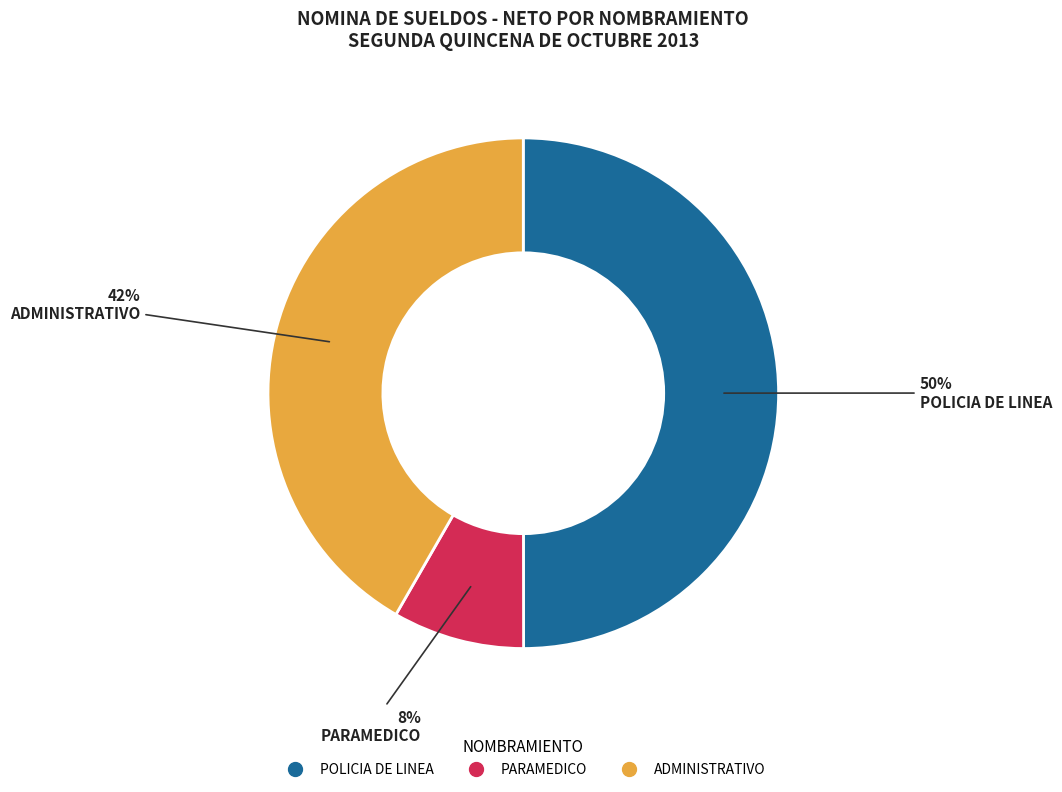

The ADMINISTRATIVO slice represents 27% of the pie. True or false?

False